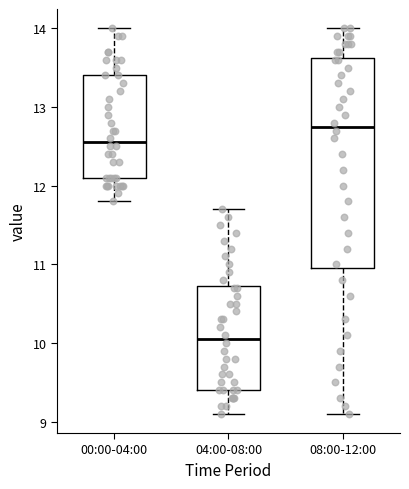

Which box's median line is the highest?

08:00-12:00